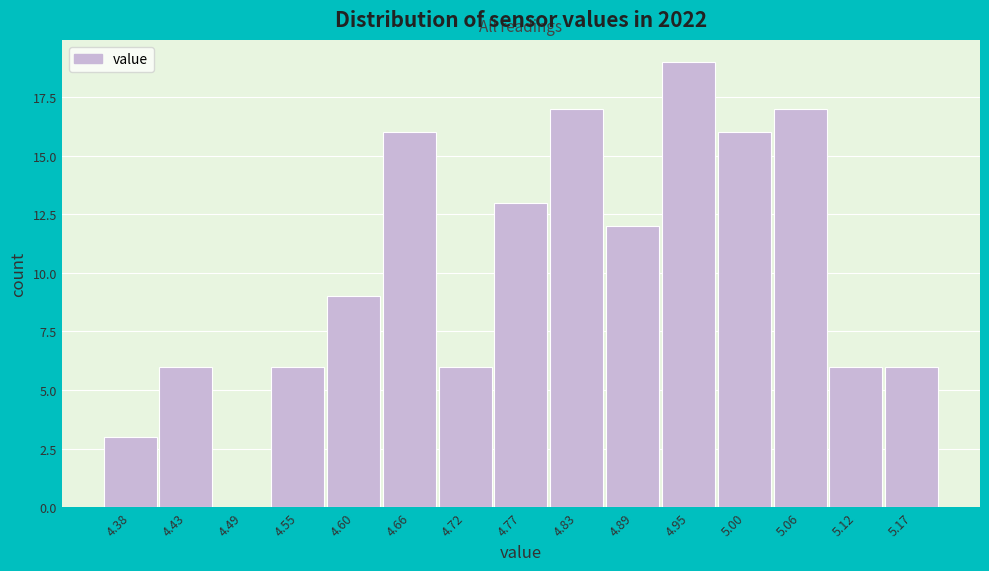

Reading left to right, transcribe this chart: for each bar, give the range it covers on the x-axis and its height. Neither the bar edges nor the heights are printed on the chart, so give them approximately, as read against the axes.

4.35 to 4.41: 3
4.41 to 4.46: 6
4.46 to 4.52: 0
4.52 to 4.58: 6
4.58 to 4.63: 9
4.63 to 4.69: 16
4.69 to 4.75: 6
4.75 to 4.80: 13
4.80 to 4.86: 17
4.86 to 4.92: 12
4.92 to 4.97: 19
4.97 to 5.03: 16
5.03 to 5.09: 17
5.09 to 5.14: 6
5.14 to 5.20: 6